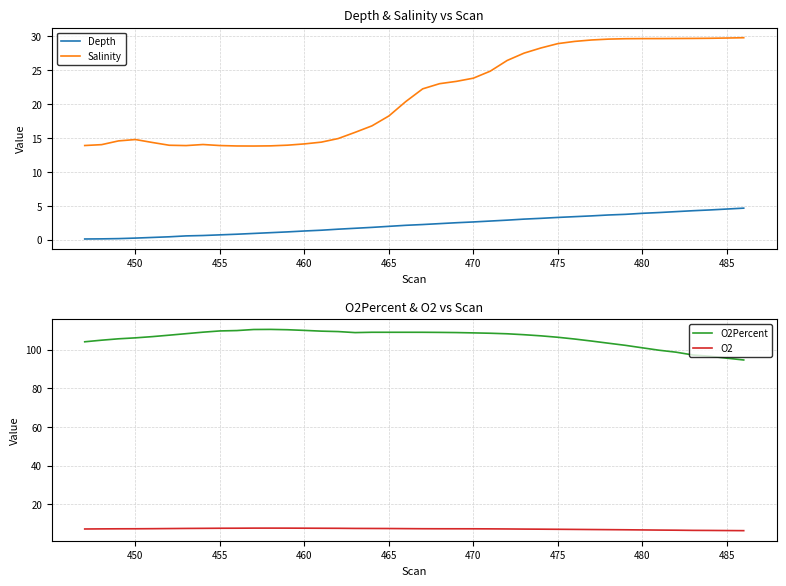

Does the chart have visible grid lines?

Yes